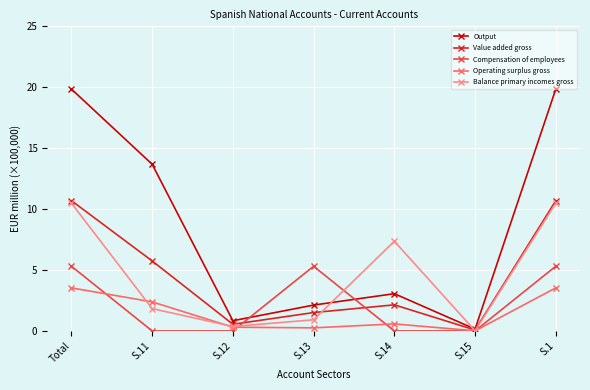

True or false: Value added gross has a value of 1.5 at S.13.

True